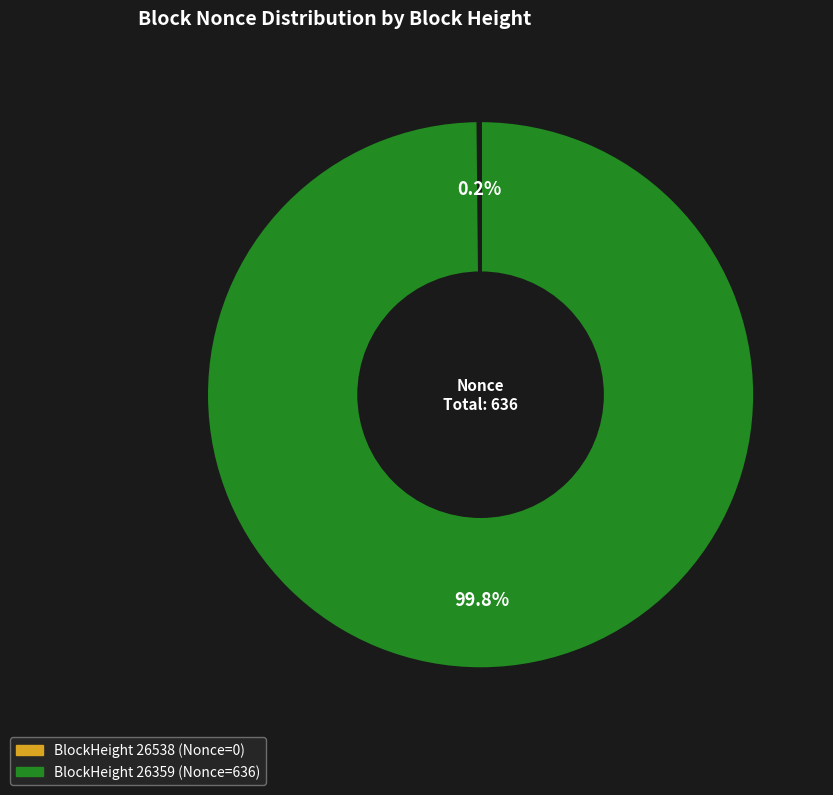

Is there a majority slice in this chart?

Yes